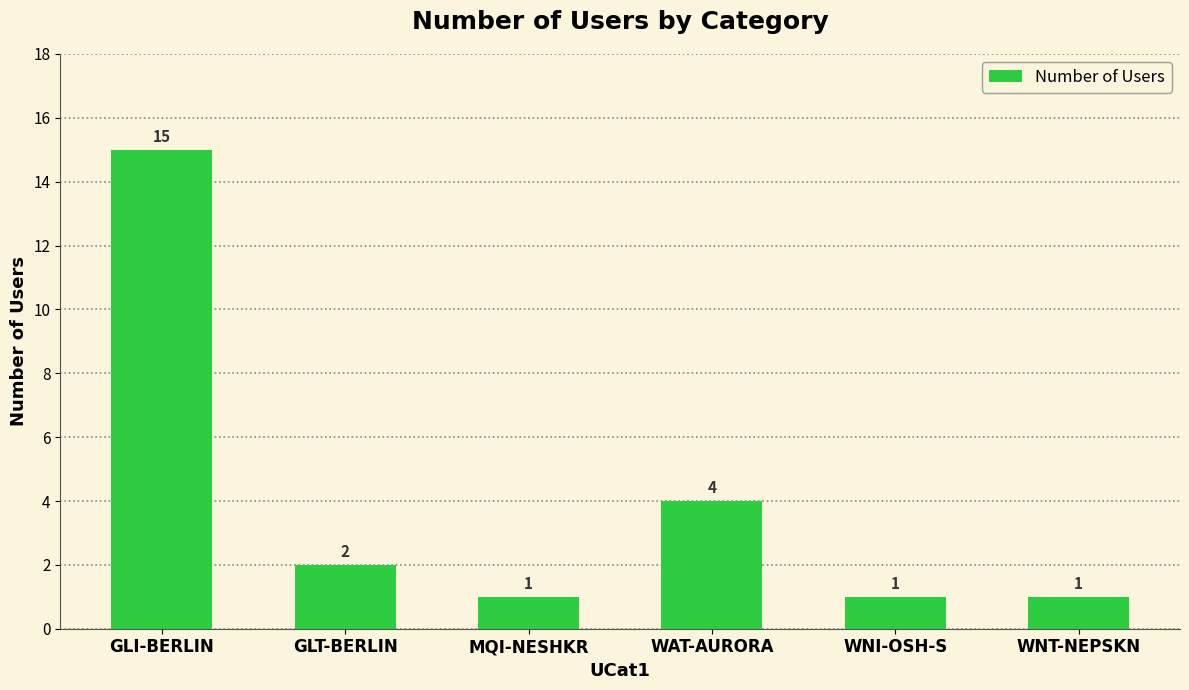

Reading left to right, what are all the values shown in this chart?

GLI-BERLIN=15	GLT-BERLIN=2	MQI-NESHKR=1	WAT-AURORA=4	WNI-OSH-S=1	WNT-NEPSKN=1